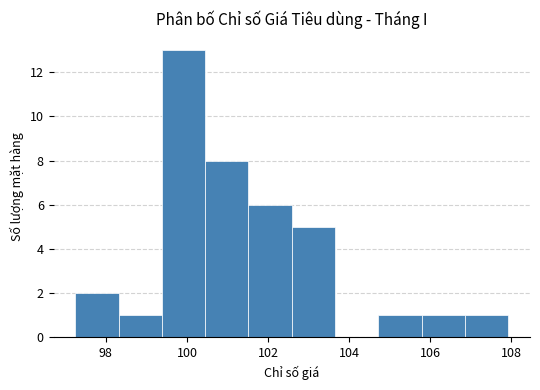

Reading left to right, list every bar in this chart as the range it spans on the x-axis followed by its height. Neither the bar edges nor the heights are printed on the chart, so give them approximately, as read against the axes.

97.2 to 98.4: 2
98.4 to 99.4: 1
99.4 to 100.4: 13
100.4 to 101.6: 8
101.6 to 102.6: 6
102.6 to 103.6: 5
103.6 to 104.8: 0
104.8 to 105.8: 1
105.8 to 106.8: 1
106.8 to 108.0: 1